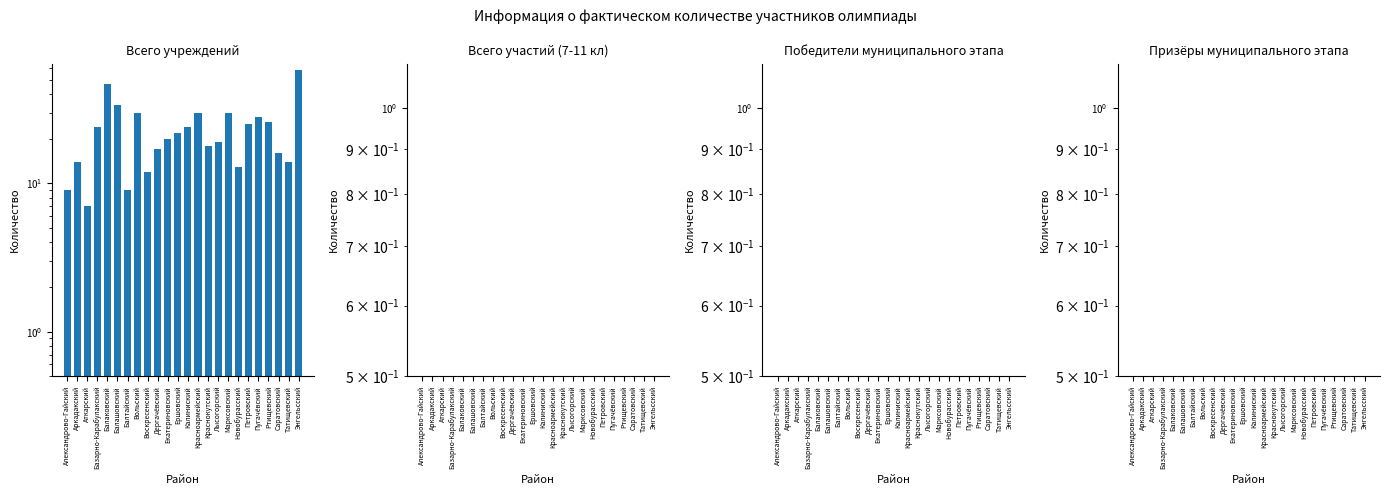

Are the bars horizontal?

No